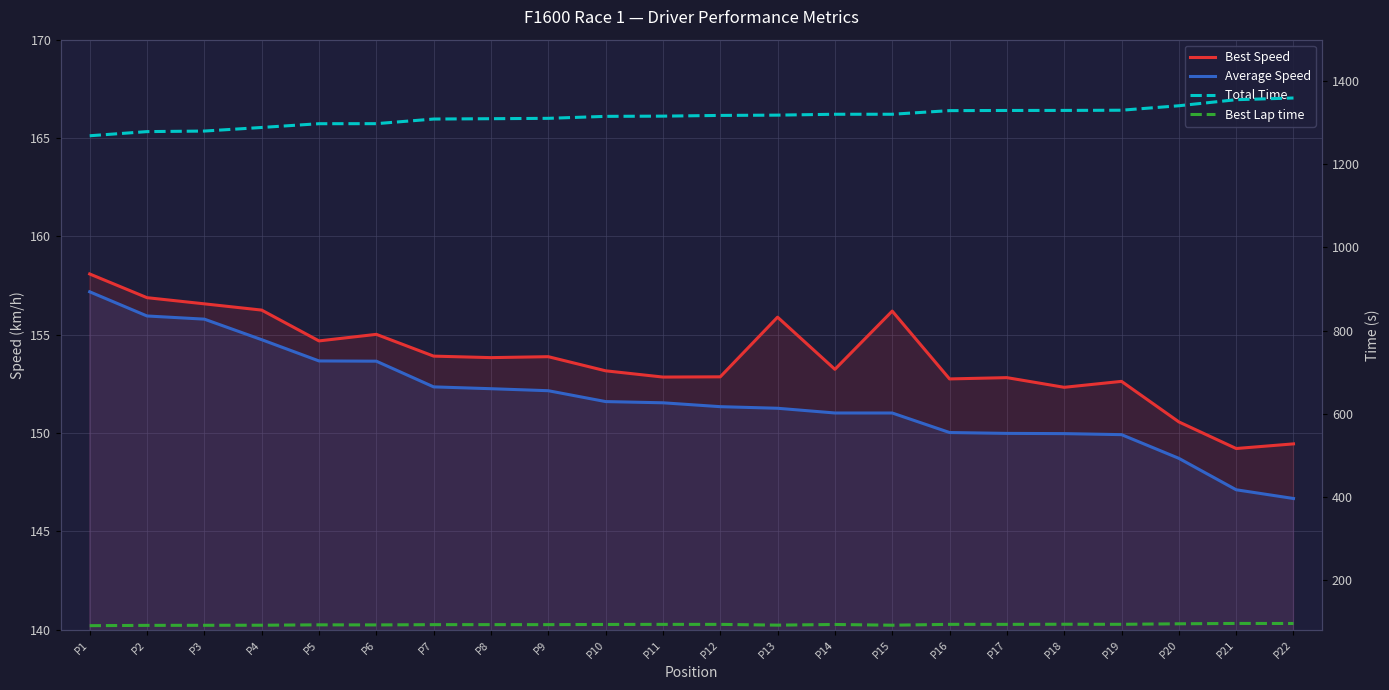

How many interior local peaks does the Best Lap time series have?

7